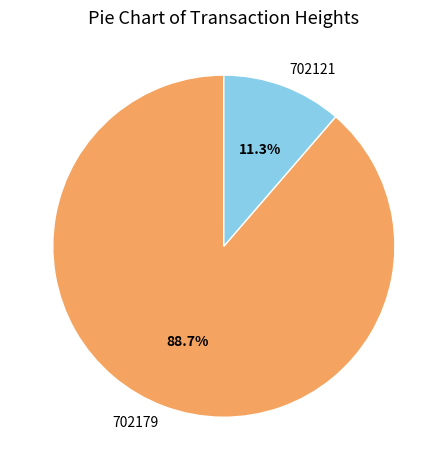

To the nearest percent, what is the difference between the largest and smallest slice percentages?

77%